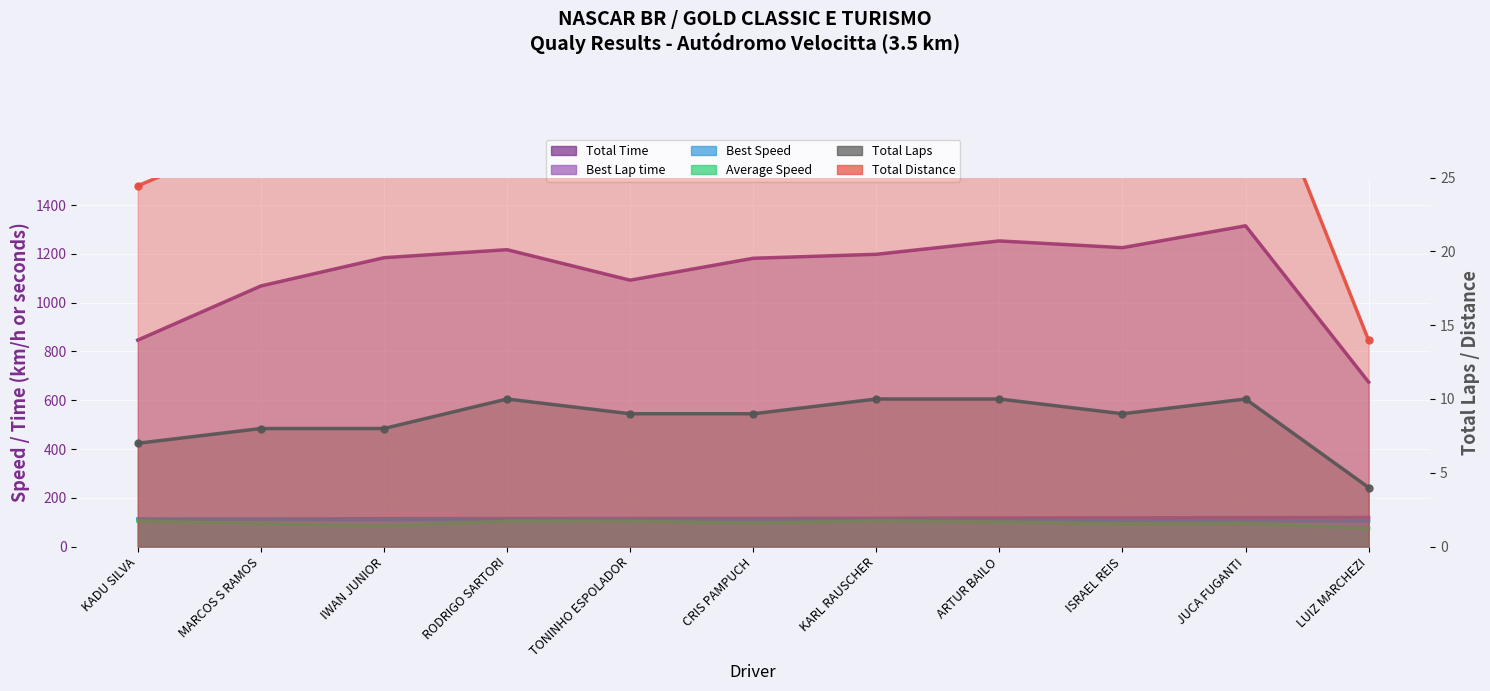

Which category has the highest value in the Total Time series?

JUCA FUGANTI